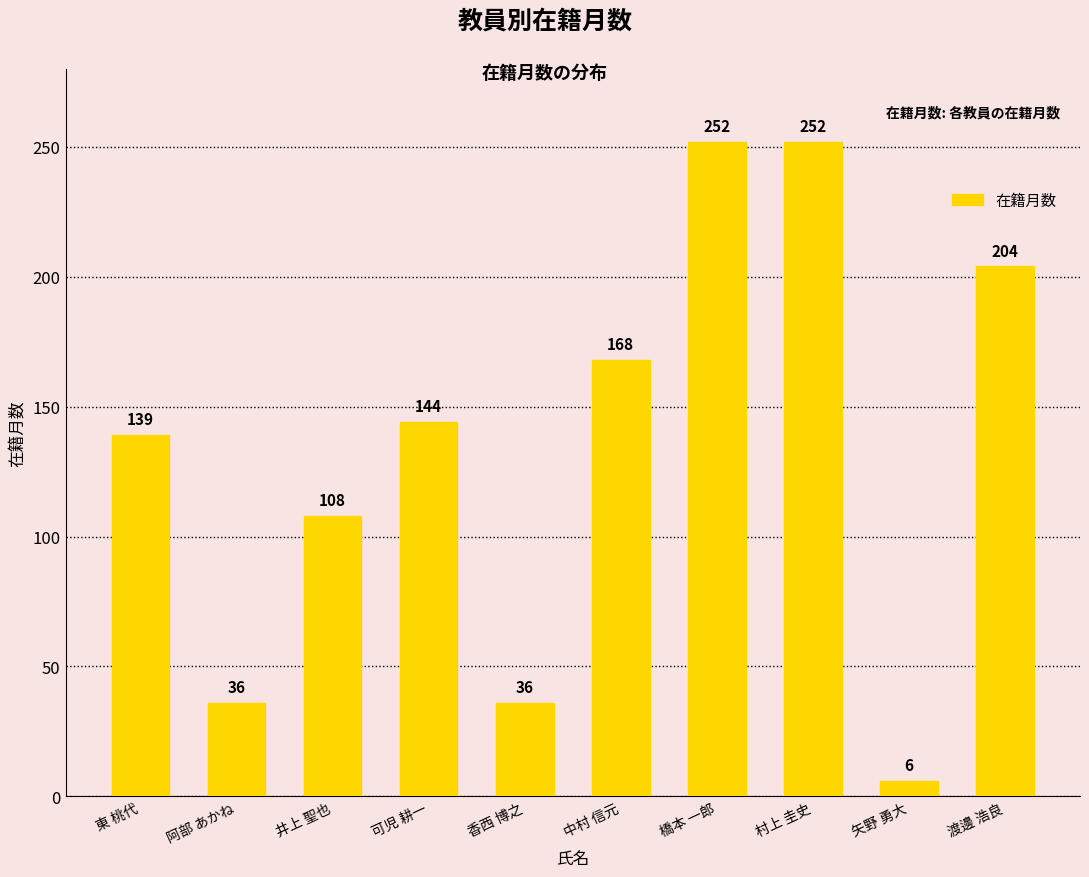

What is the sum of the values at 渡邊 浩良 and 東 桃代?

343